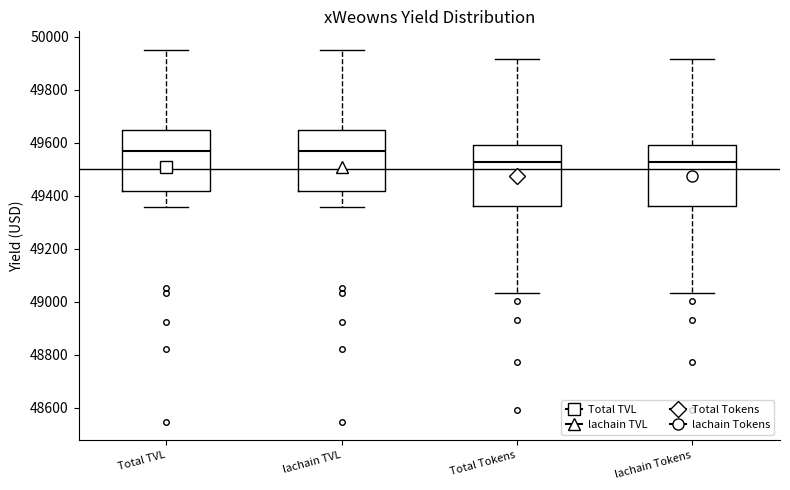

Reading left to right, read every box against the y-axis: the position of its median line, the range the box covers, and the ends of its whiskers. The values are not printed on the chart, so give them approximately, as read against the axis.

Total TVL: median 49560, box 49420 to 49640, whiskers 49360 to 49960
lachain TVL: median 49560, box 49420 to 49640, whiskers 49360 to 49960
Total Tokens: median 49520, box 49360 to 49600, whiskers 49040 to 49920
lachain Tokens: median 49520, box 49360 to 49600, whiskers 49040 to 49920